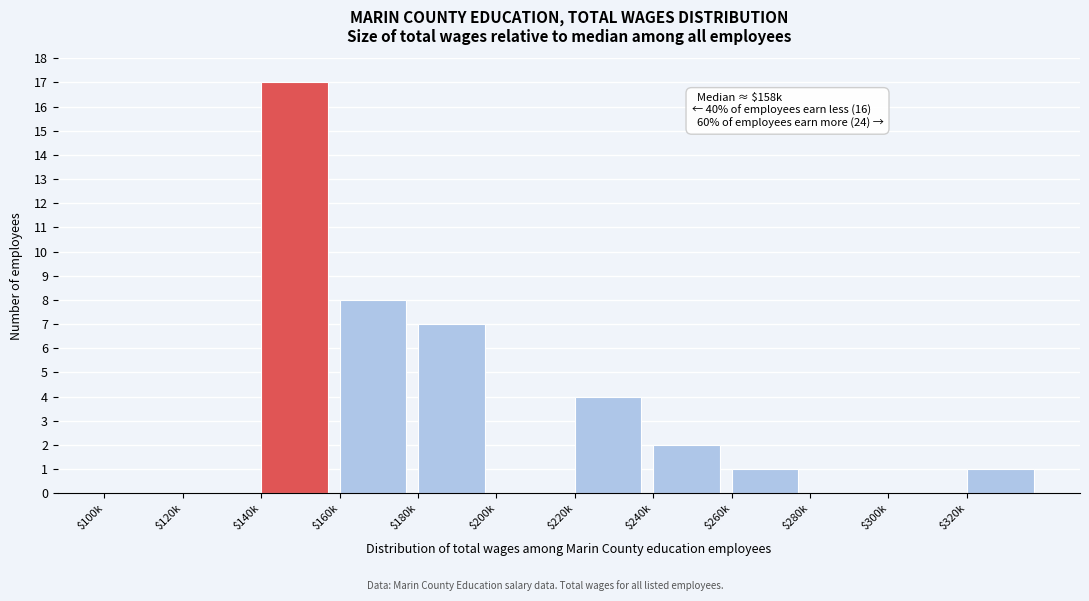

What is the sum of all values?

40